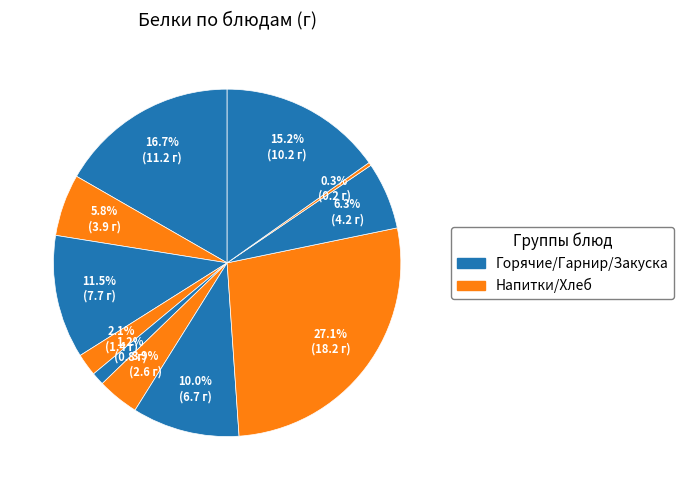

Which category has the smallest portion of the pie?

Напиток лимонный